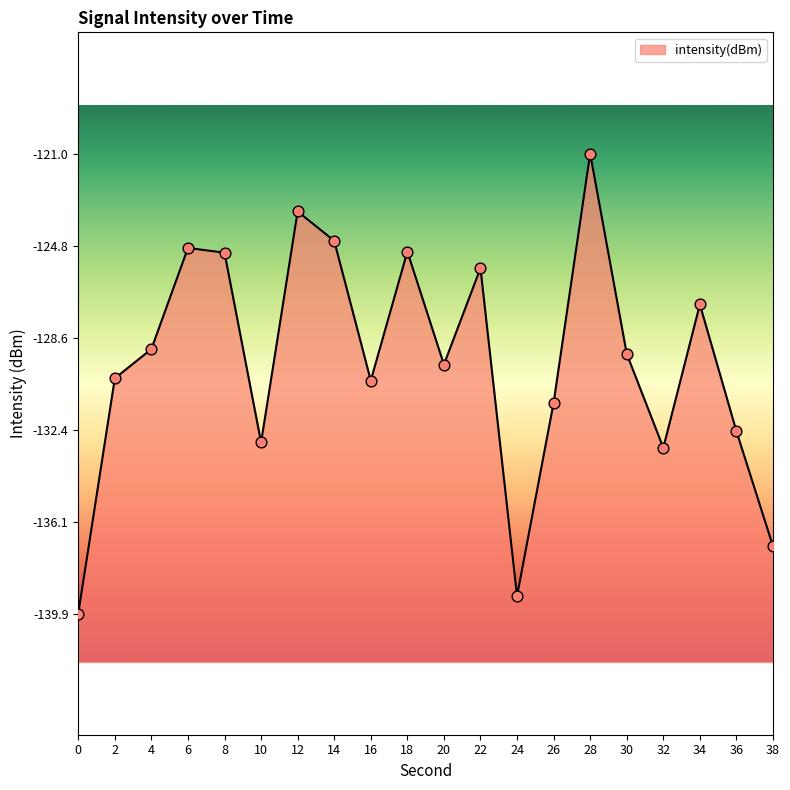

What is the change in value from 6 to 18?

-0.2